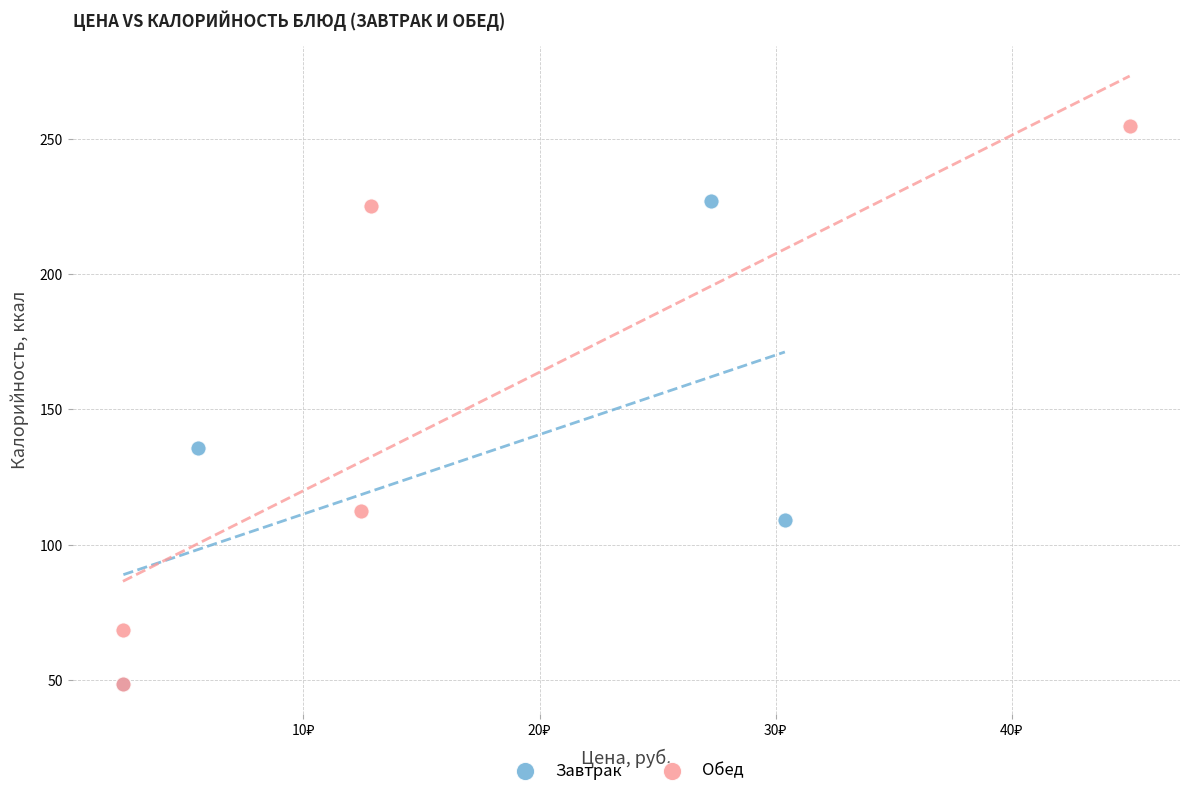

Which series has the widest spread of Y values?

Обед